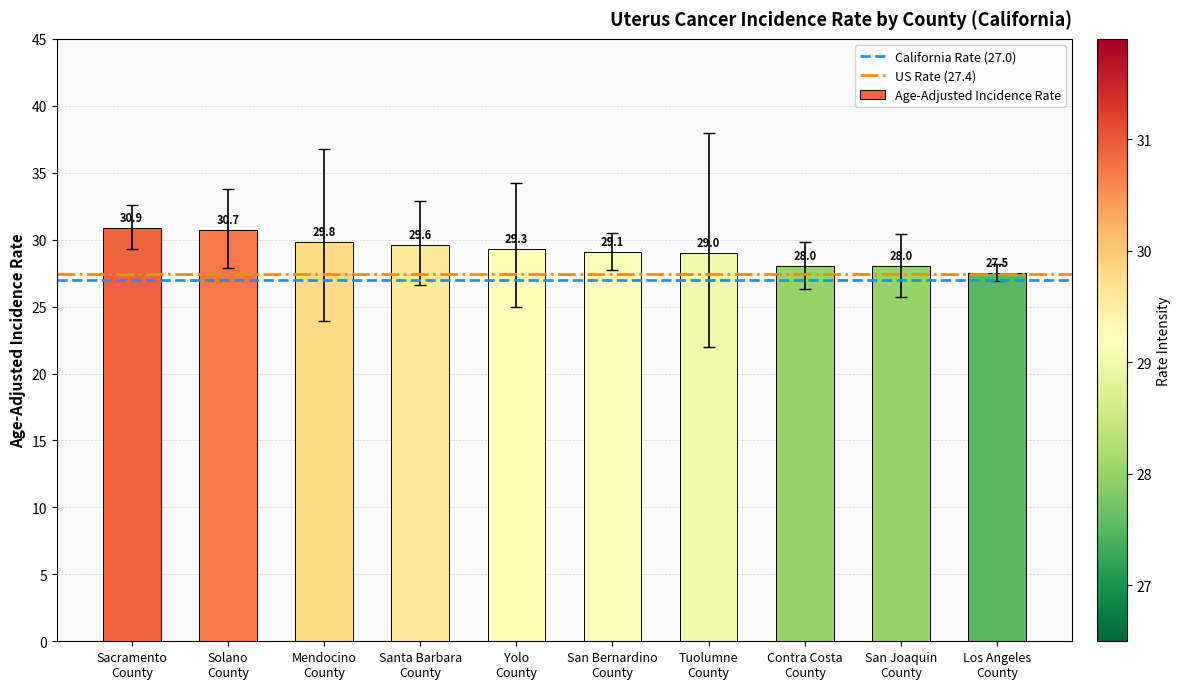

What is the minimum value shown in the chart?

27.5